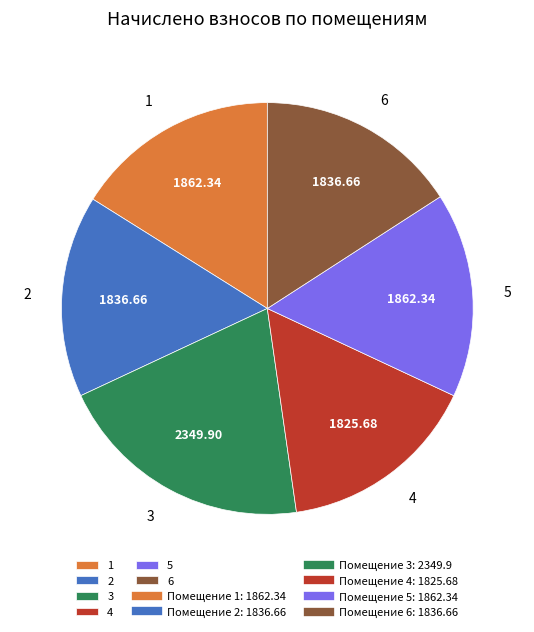

Combined, do 3 and 1 account for over 50%?

No